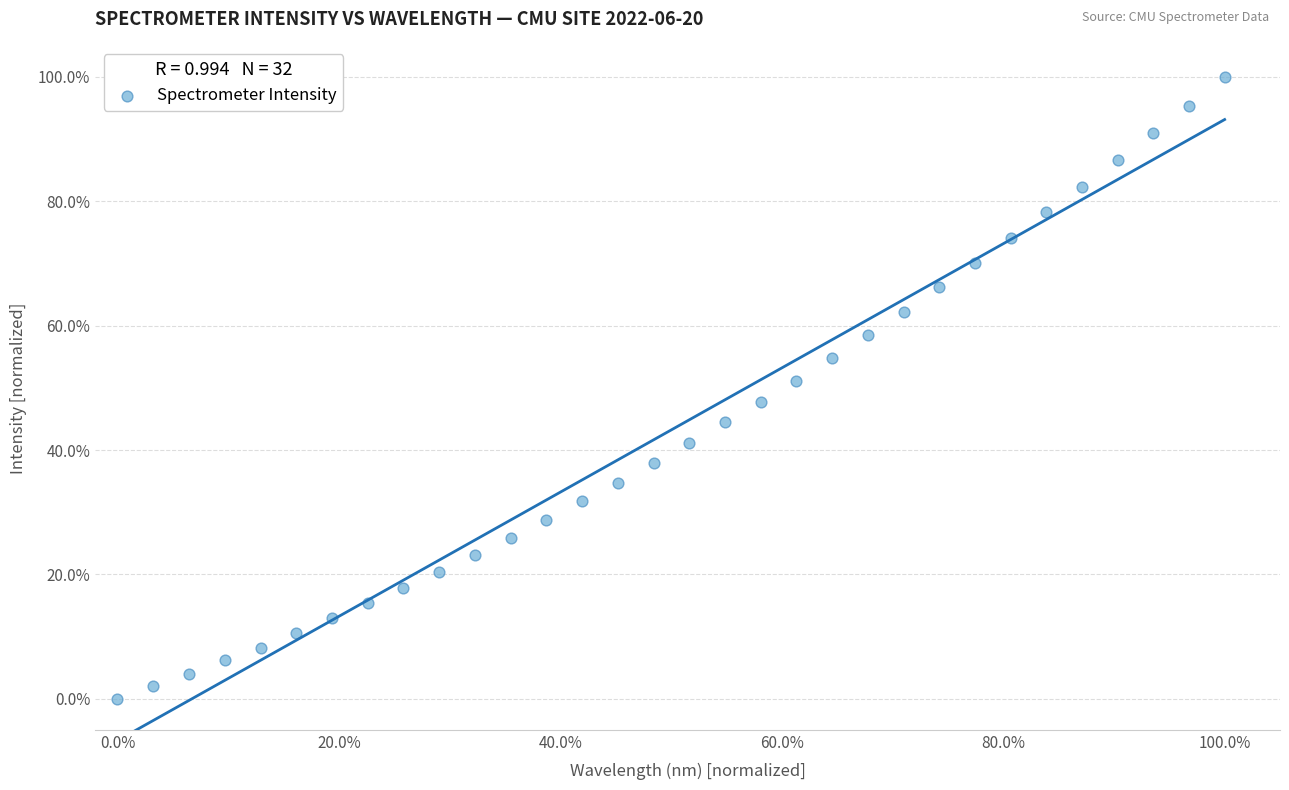

What is the range of Y values (max minus min)?

100.0